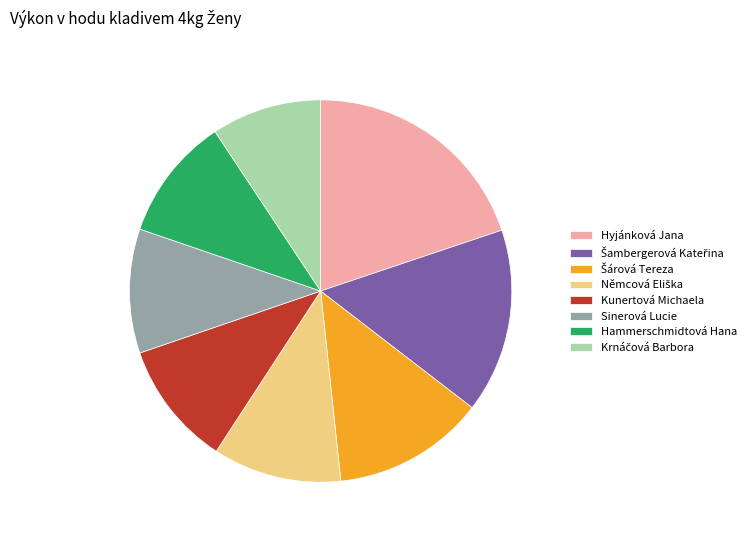

True or false: Sinerová Lucie accounts for 11% of the total.

True